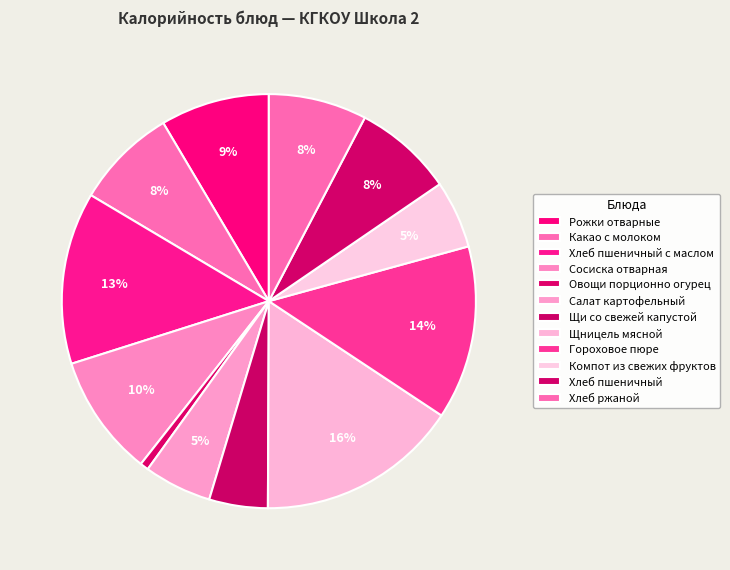

True or false: Хлеб пшеничный с маслом accounts for 2% of the total.

False